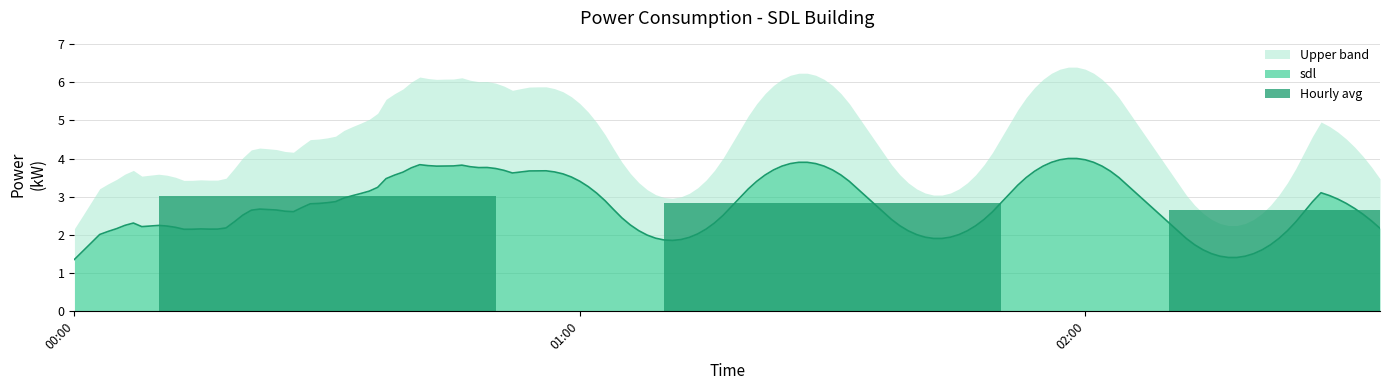

What is the label of the 2nd bar from the left?

01:00